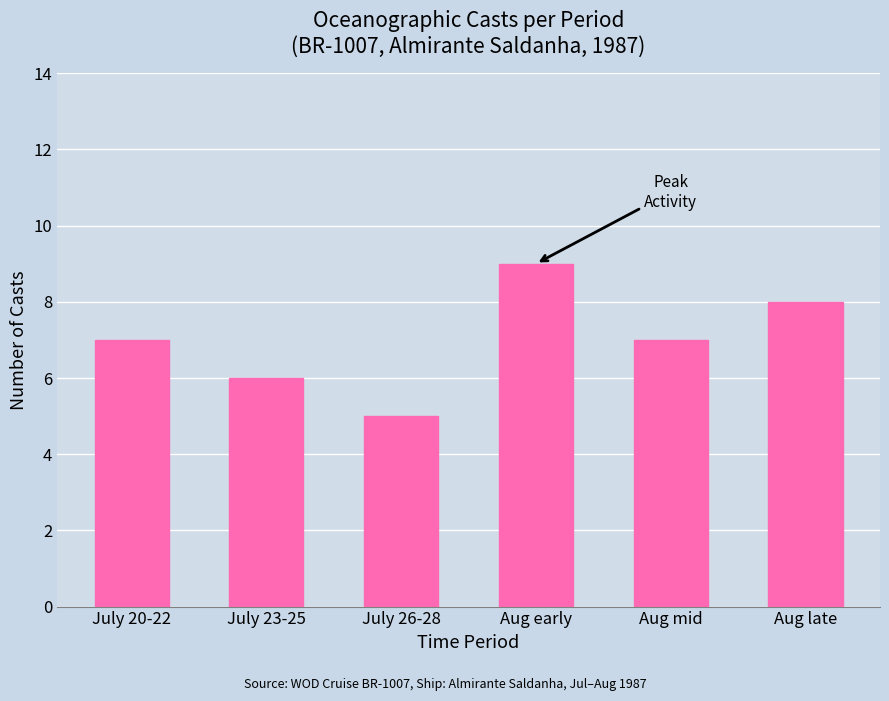

What is the change in value from July 20-22 to July 26-28?

-2